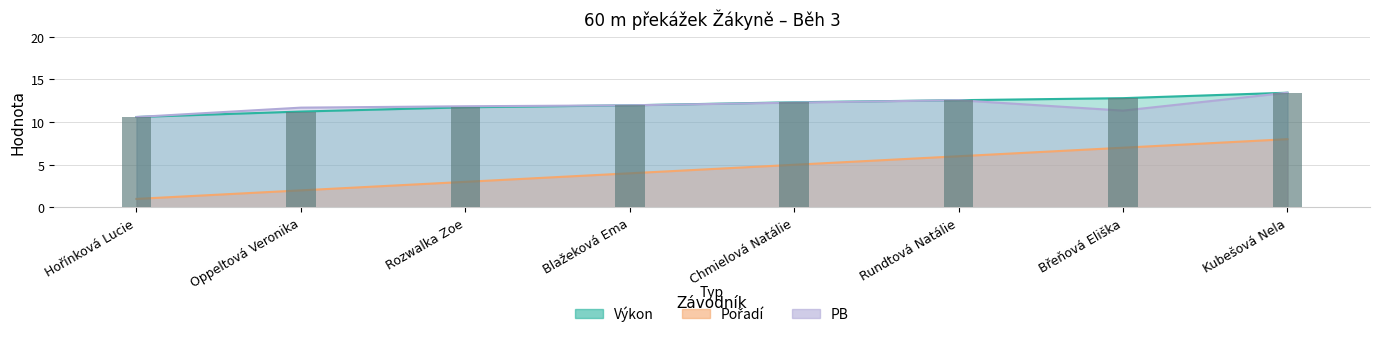

Rank the categories by value from lowest to highest.

Hořínková Lucie, Oppeltová Veronika, Rozwalka Zoe, Blažeková Ema, Chmielová Natálie, Rundtová Natálie, Břeňová Eliška, Kubešová Nela